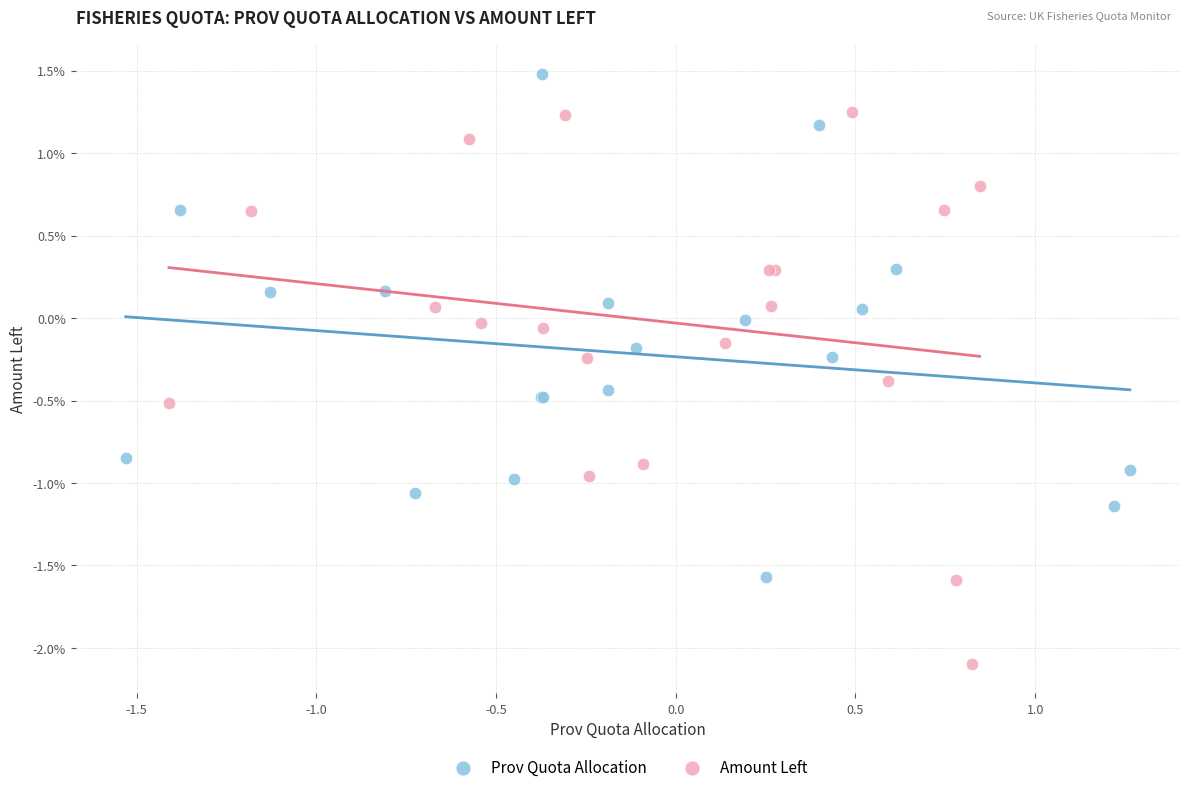

Which series reaches the maximum Y coordinate?

Prov Quota Allocation